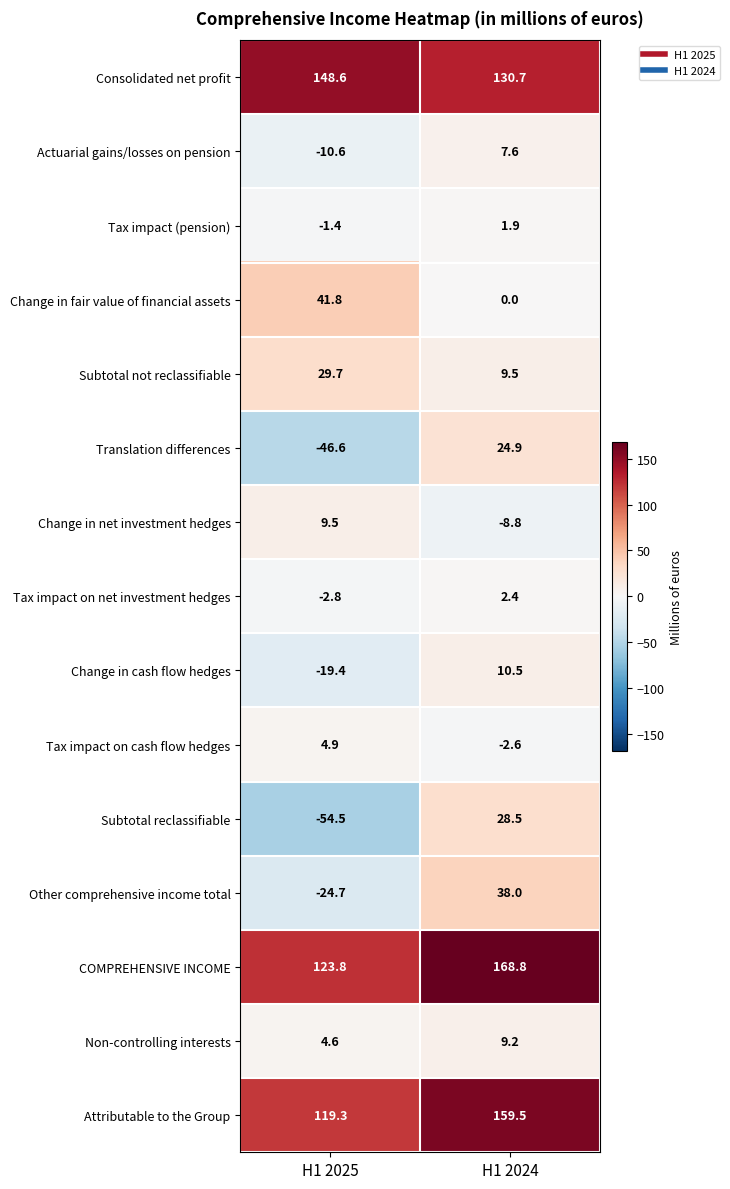

Reading left to right, what are all the values shown in this chart?

Consolidated net profit: H1 2025=148.6	H1 2024=130.7
Actuarial gains/losses on pension: H1 2025=-10.6	H1 2024=7.6
Tax impact (pension): H1 2025=-1.4	H1 2024=1.9
Change in fair value of financial assets: H1 2025=41.8	H1 2024=0.0
Subtotal not reclassifiable: H1 2025=29.7	H1 2024=9.5
Translation differences: H1 2025=-46.6	H1 2024=24.9
Change in net investment hedges: H1 2025=9.5	H1 2024=-8.8
Tax impact on net investment hedges: H1 2025=-2.8	H1 2024=2.4
Change in cash flow hedges: H1 2025=-19.4	H1 2024=10.5
Tax impact on cash flow hedges: H1 2025=4.9	H1 2024=-2.6
Subtotal reclassifiable: H1 2025=-54.5	H1 2024=28.5
Other comprehensive income total: H1 2025=-24.7	H1 2024=38.0
COMPREHENSIVE INCOME: H1 2025=123.8	H1 2024=168.8
Non-controlling interests: H1 2025=4.6	H1 2024=9.2
Attributable to the Group: H1 2025=119.3	H1 2024=159.5